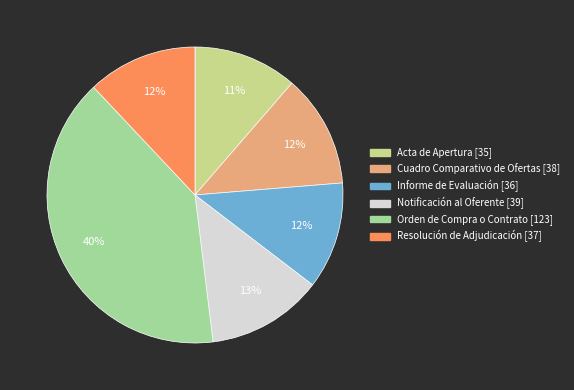

Which category has the biggest portion of the pie?

Orden de Compra o Contrato [123]